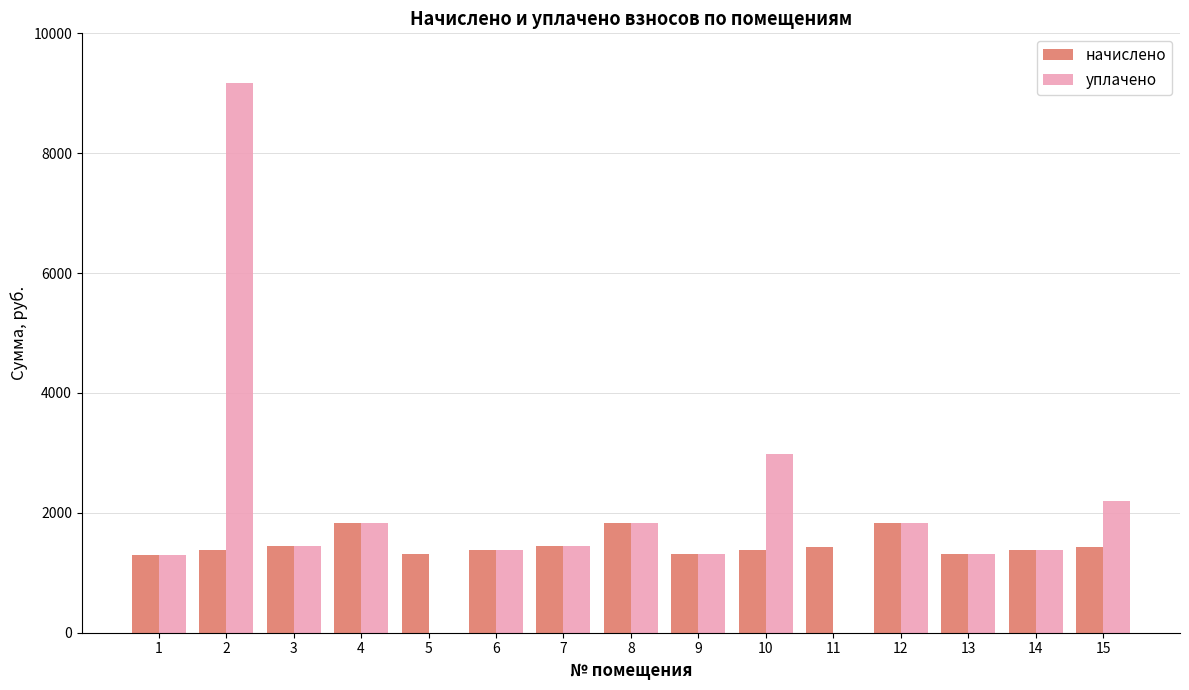

Are the bars horizontal?

No